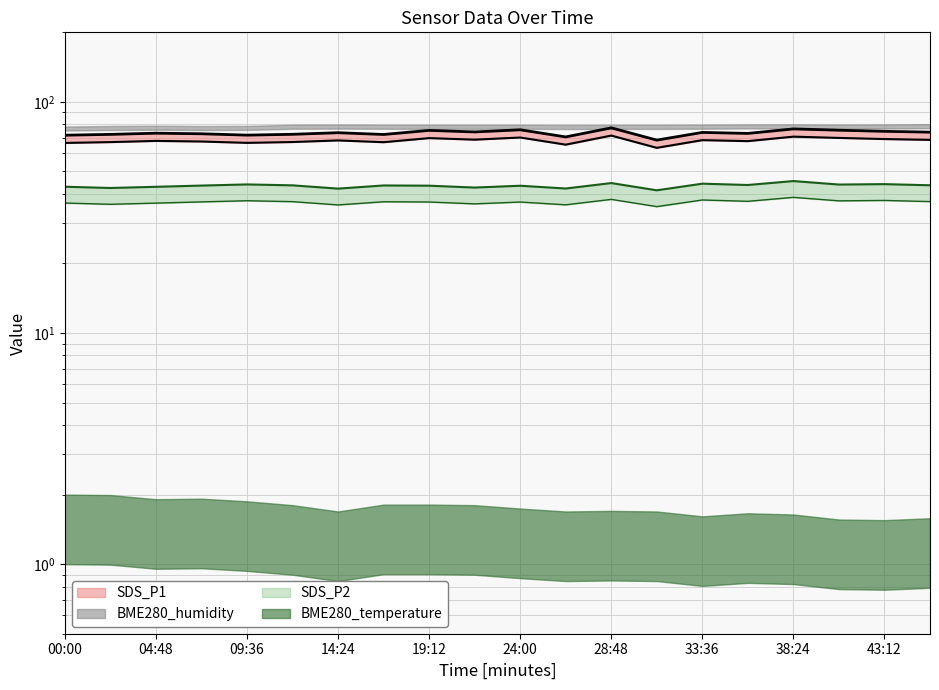

How many lines are shown in the chart?

2